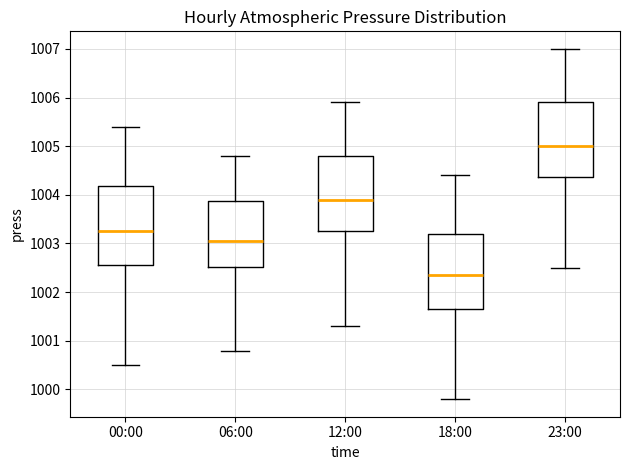

Where does the upper whisker of the box for 06:00 end on the y-axis? The values are not printed on the chart, so give them approximately, as read against the axis.

1004.8